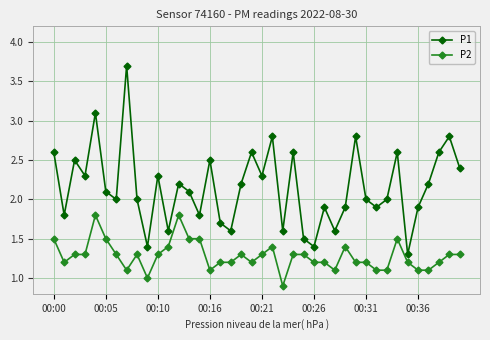

Which series has the largest range (max minus min)?

P1